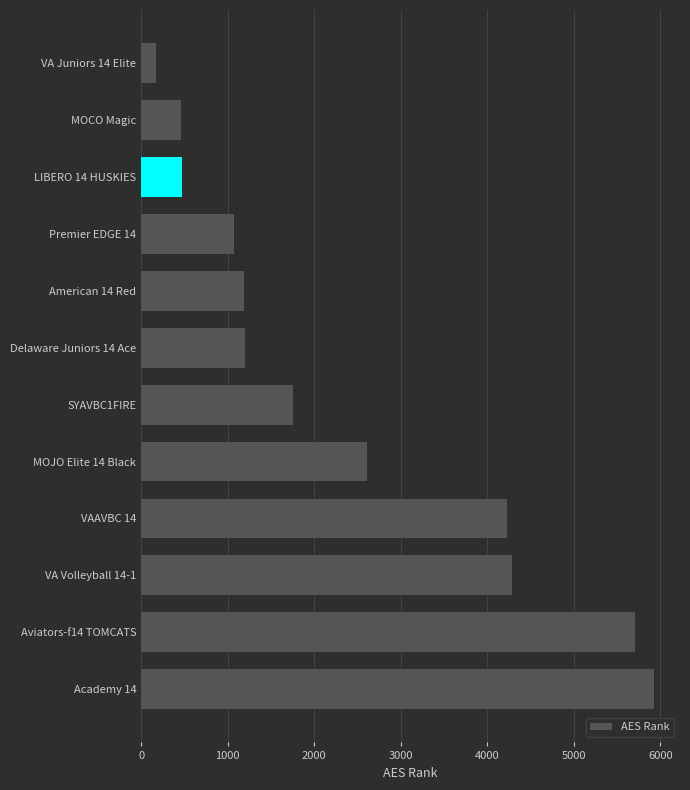

What is the smallest value displayed?

176